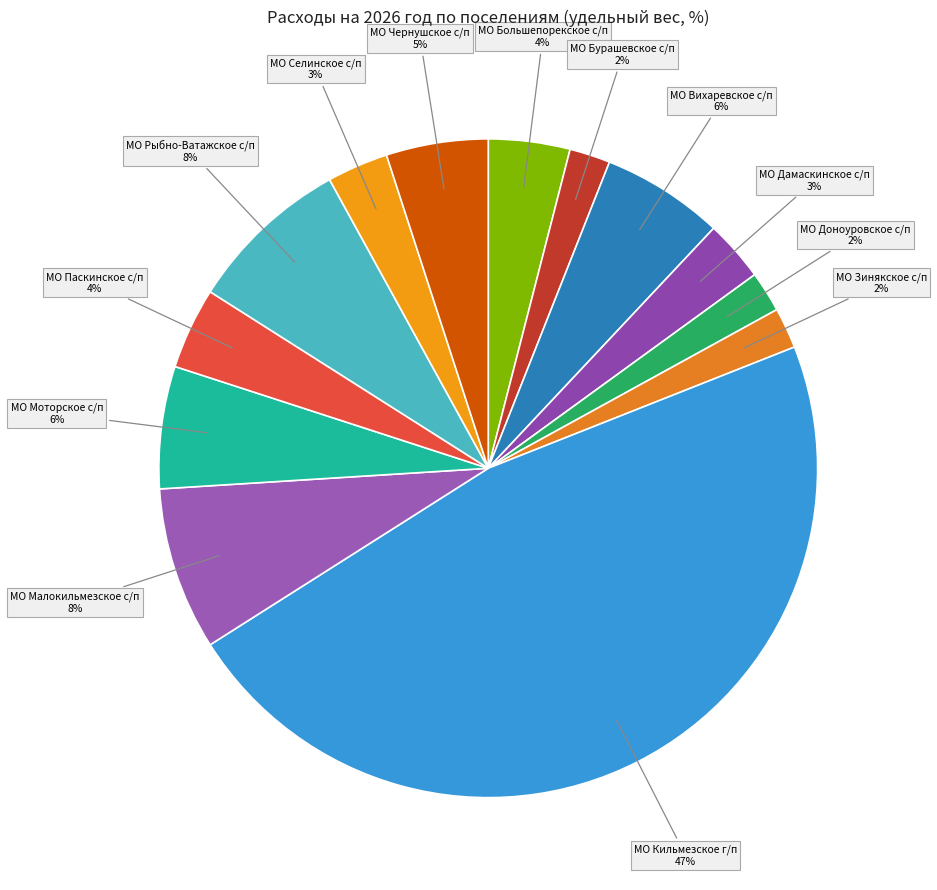

Count the number of slices in the pie.

13